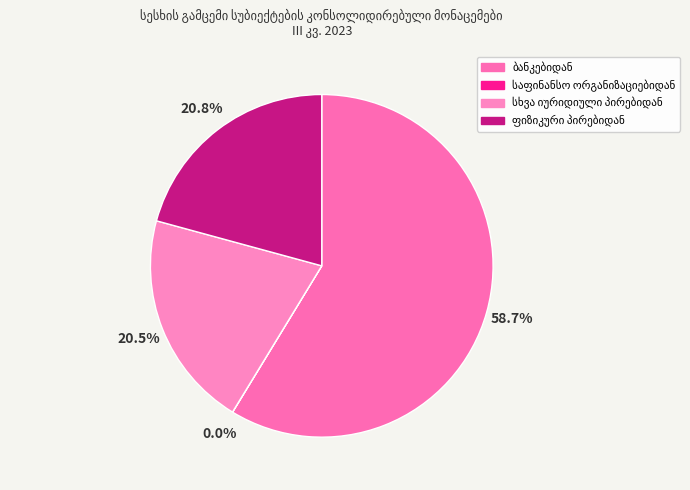

Rank the categories by value from lowest to highest.

საფინანსო ორგანიზაციებიდან, სხვა იურიდიული პირებიდან, ფიზიკური პირებიდან, ბანკებიდან